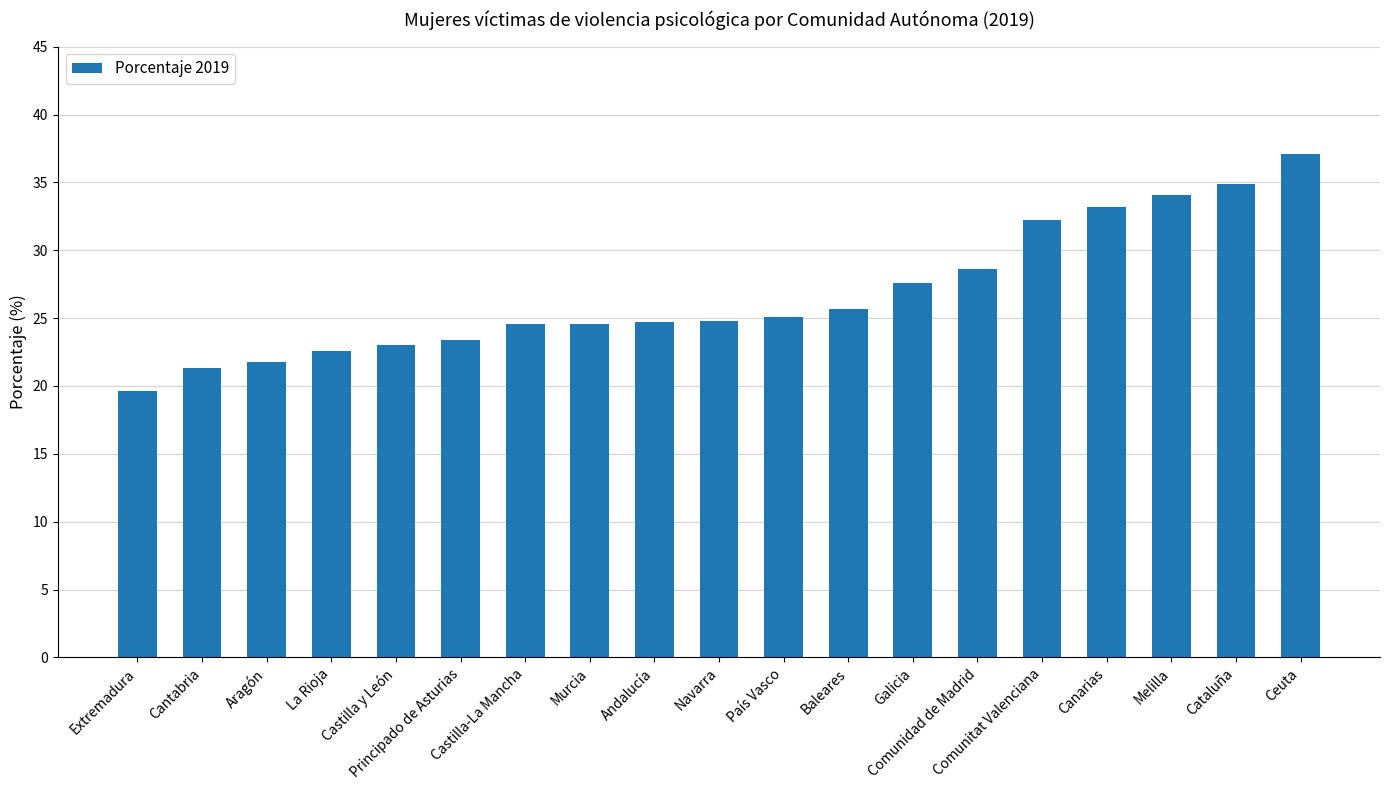

Which label corresponds to the largest value in the chart?

Ceuta